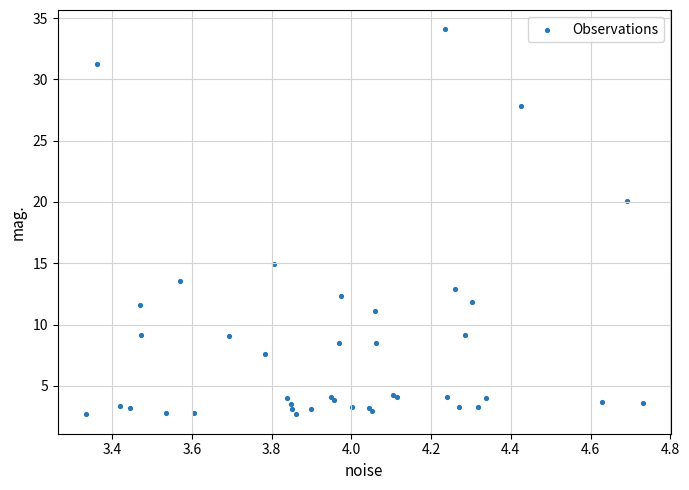

What Y value in the scatter plot is closest to 18?

20.1